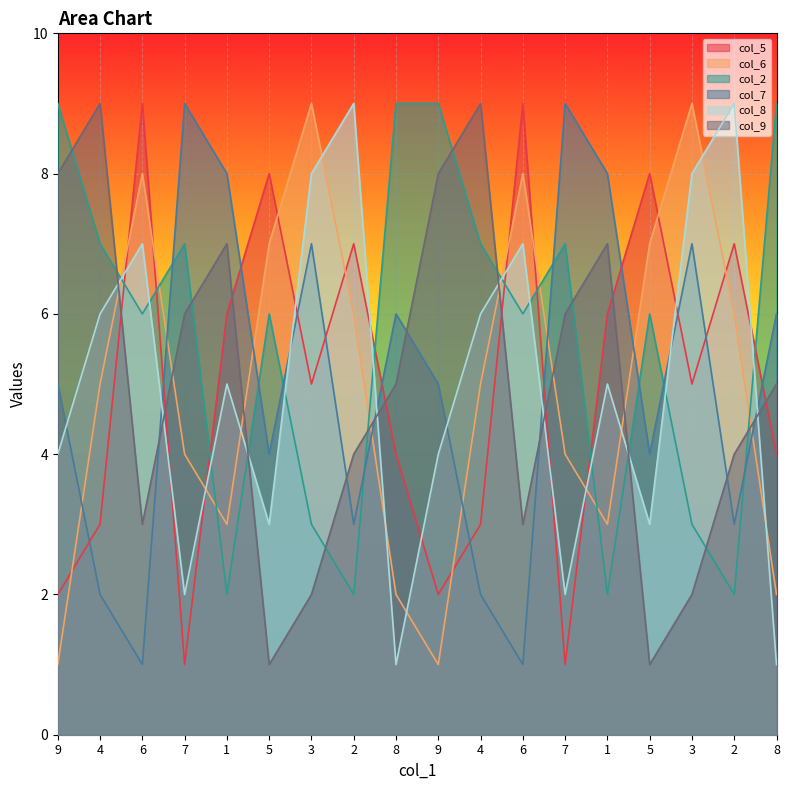

Is it true that col_5 equals 9 at 1?

False